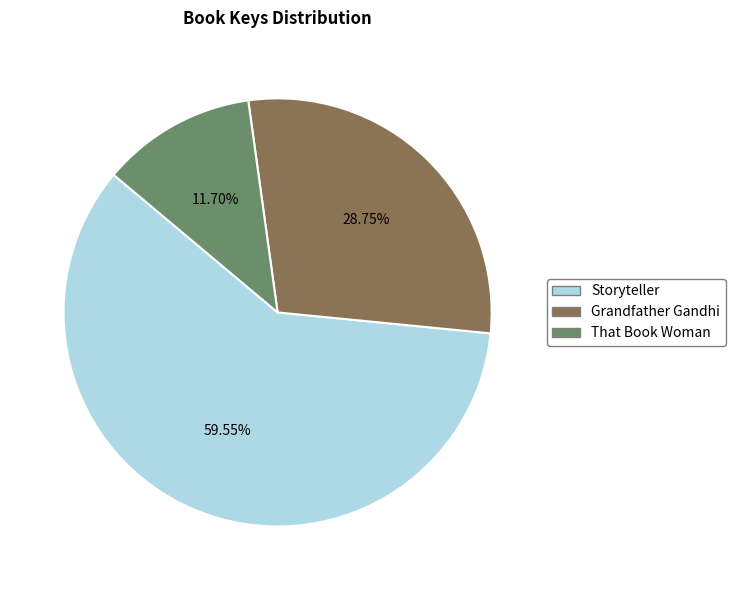

Combined, do Grandfather Gandhi and Storyteller account for over 50%?

Yes